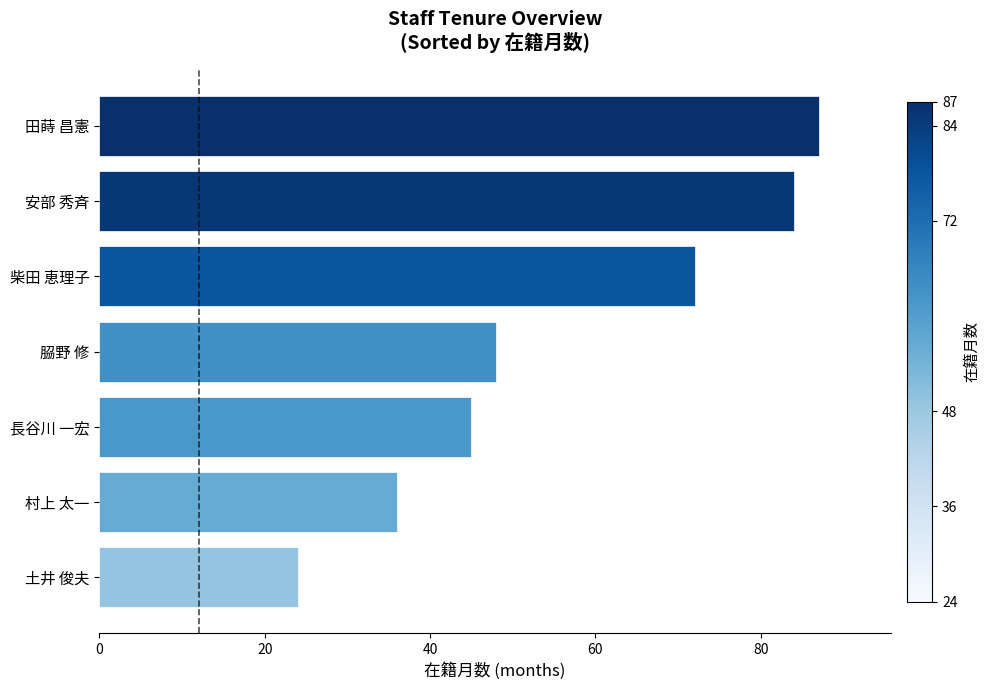

True or false: the data shows 36 at 村上 太一.

True